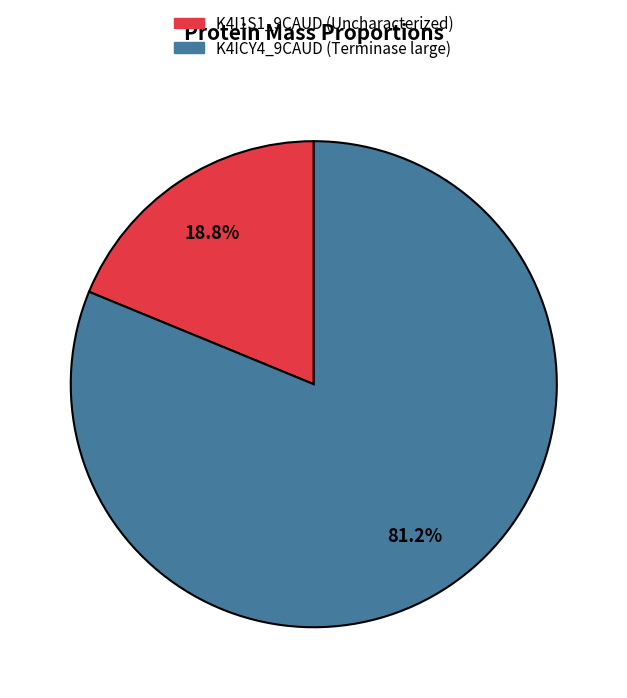

What is the smallest slice in the pie chart?

K4I1S1_9CAUD